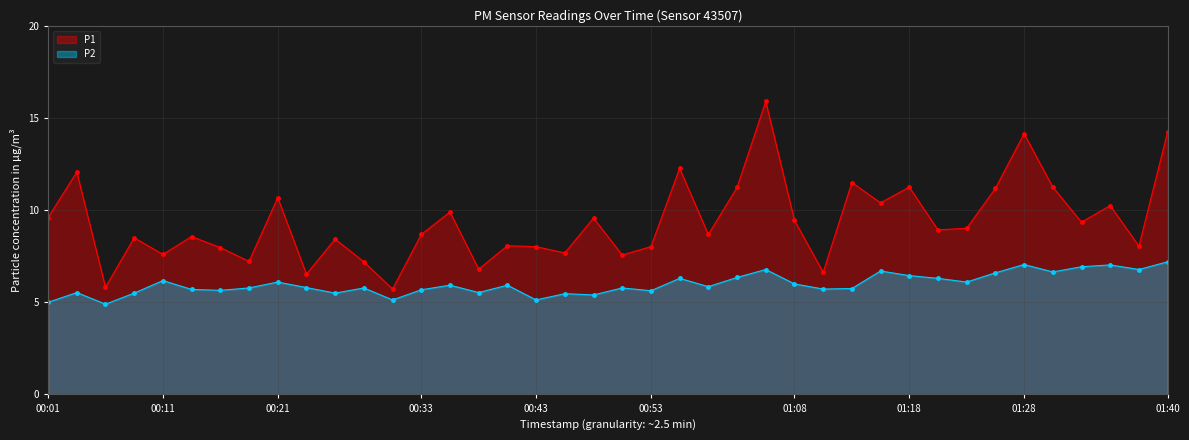

At which category does the chart reach its peak across all series?

01:05